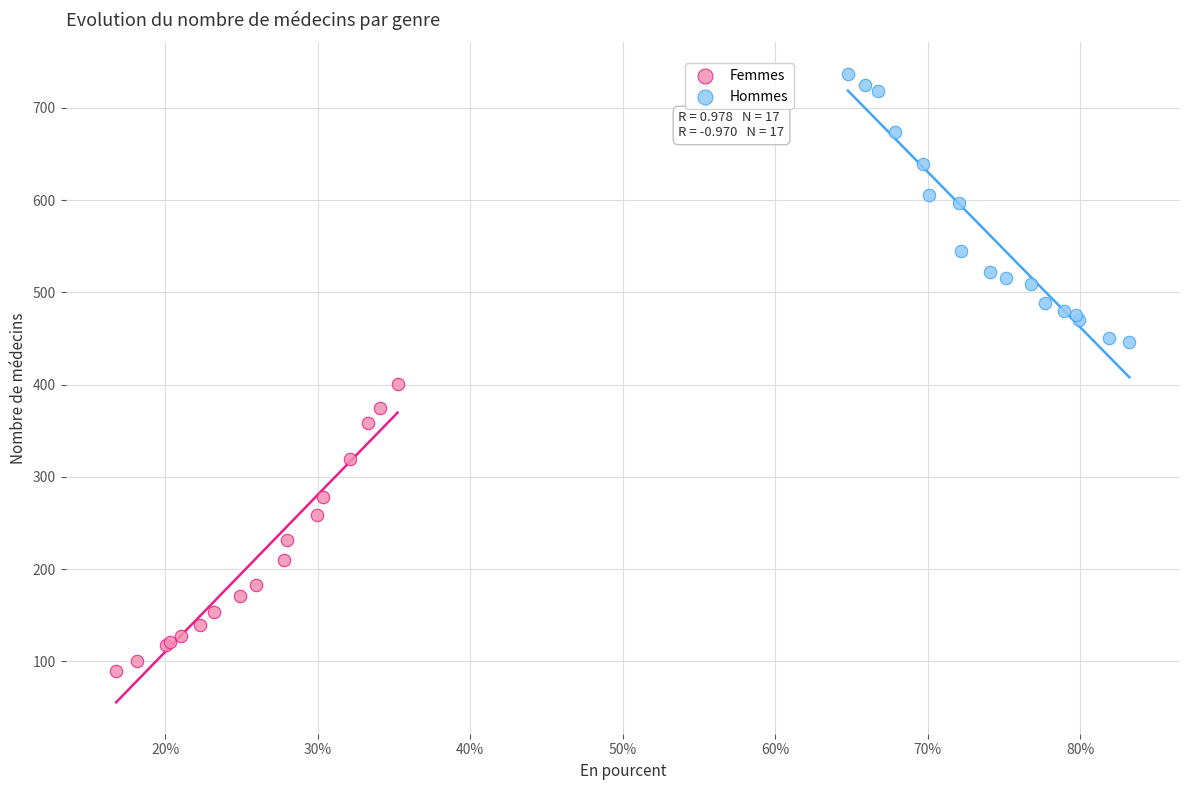

Which series reaches the maximum Y coordinate?

Hommes